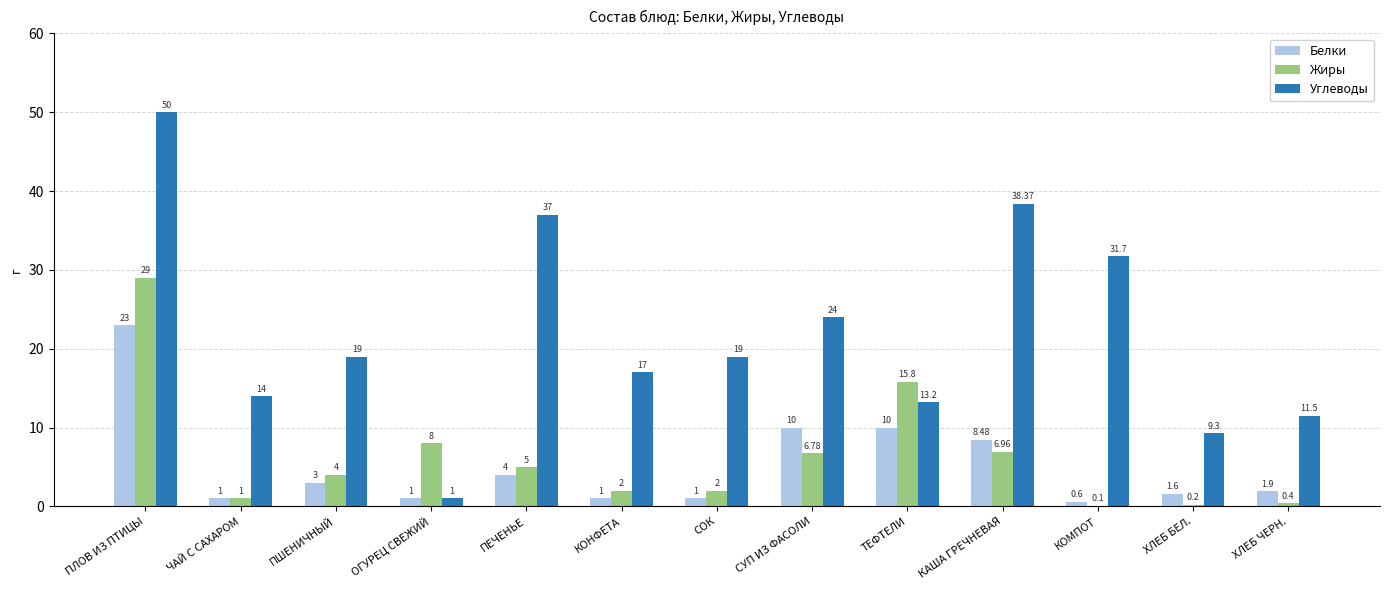

What is the spread (max minus min) of values at ЧАЙ С САХАРОМ?

13.0